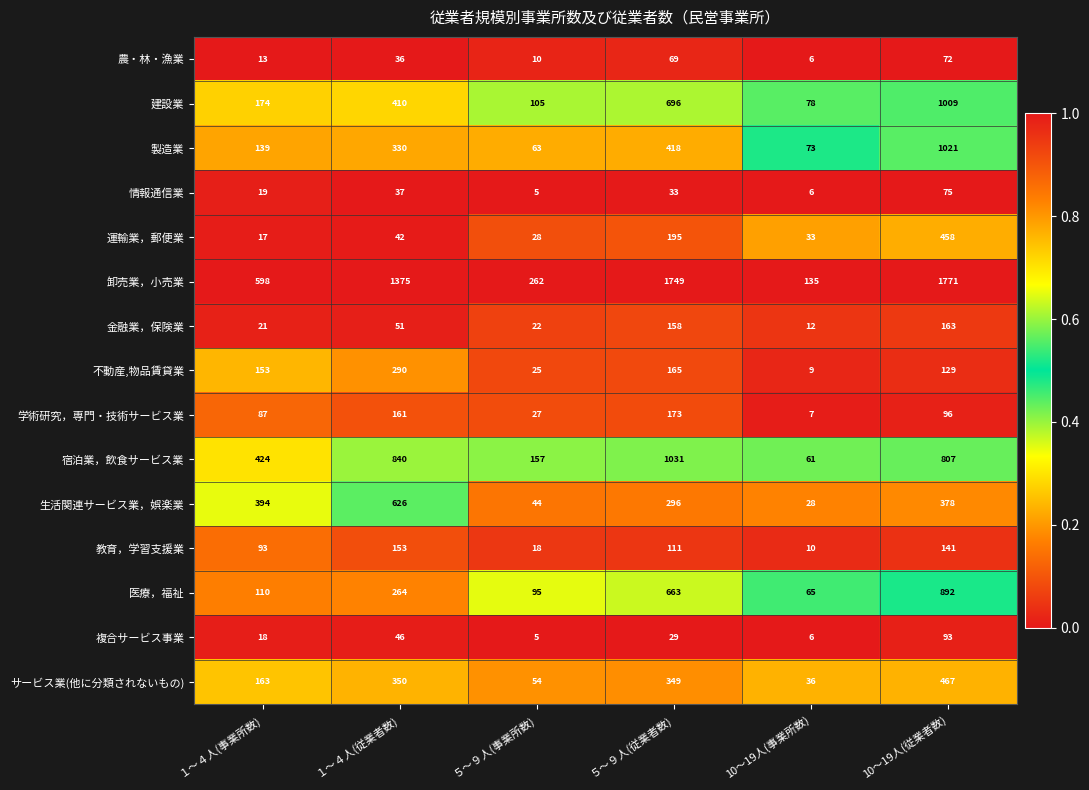

The 製造業 series shows 95 at 10～19人(事業所数). True or false?

False